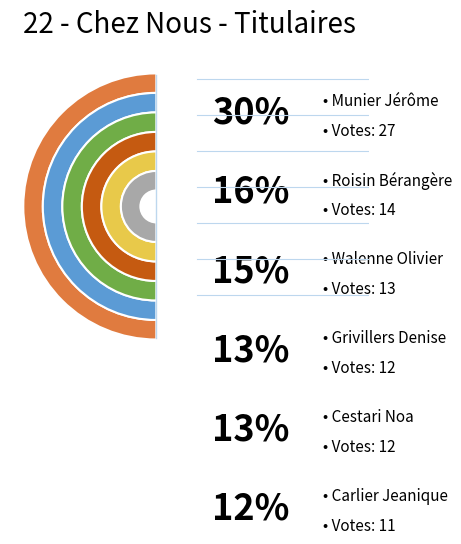

To the nearest percent, what portion does Roisin Bérangère represent?

16%